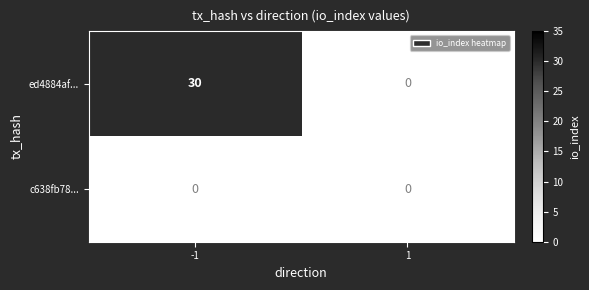

The value of ed4884af... at 1 is -11. True or false?

False